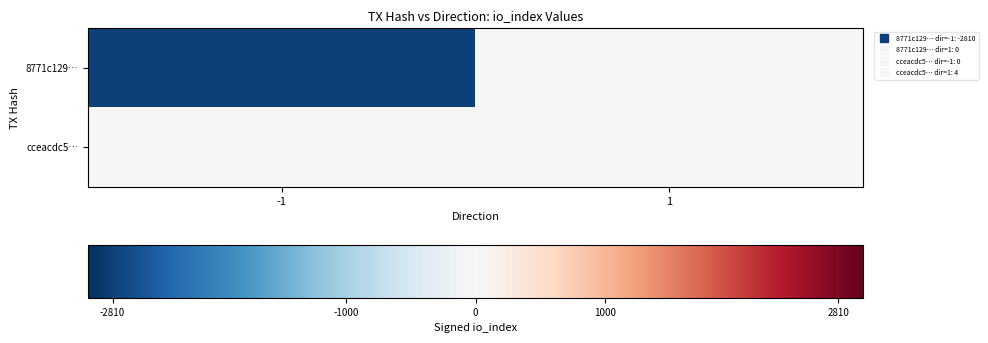

Rank the series by their average value, from lowest to highest.

8771c129…, cceacdc5…